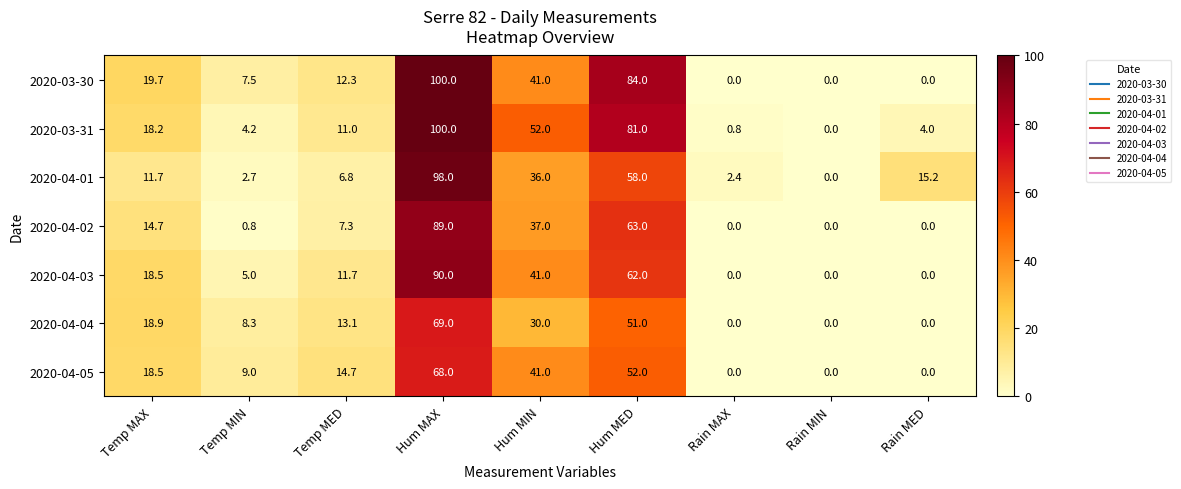

Rank the categories by 2020-04-01 value from lowest to highest.

Rain MIN, Rain MAX, Temp MIN, Temp MED, Temp MAX, Rain MED, Hum MIN, Hum MED, Hum MAX